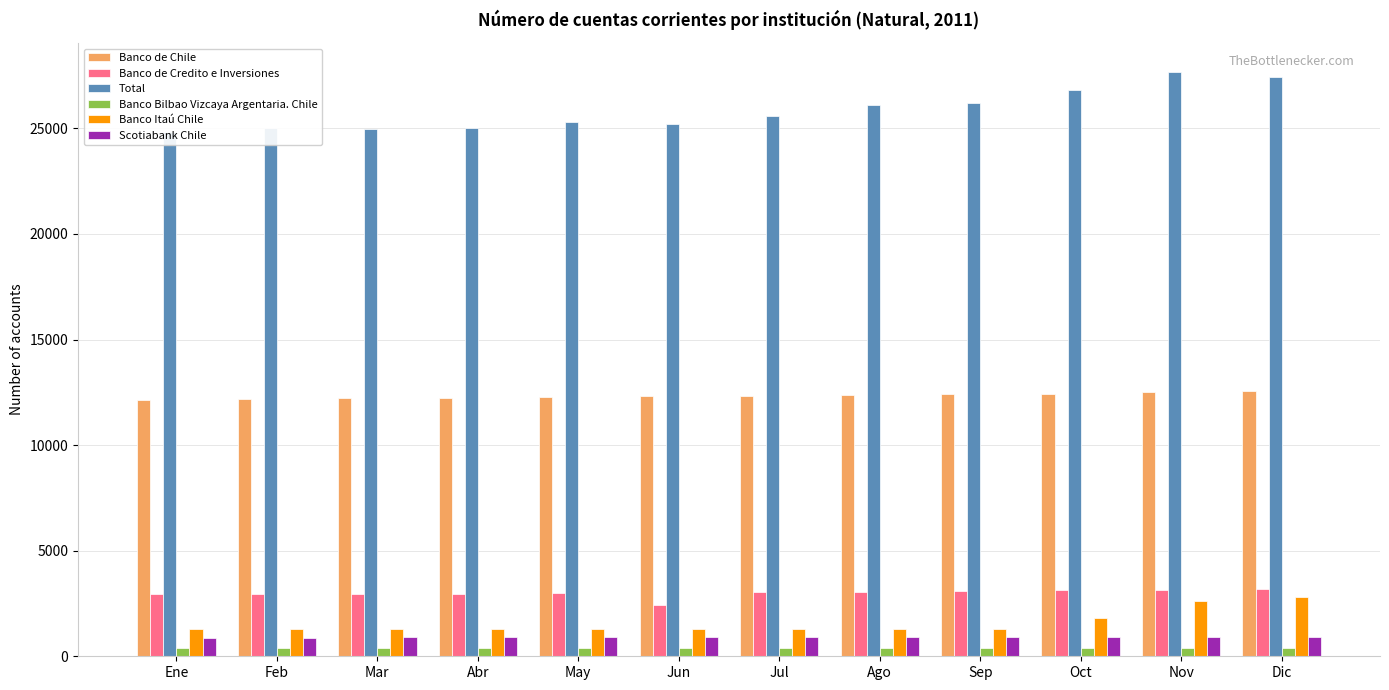

At which label does Scotiabank Chile reach its minimum?

Ene